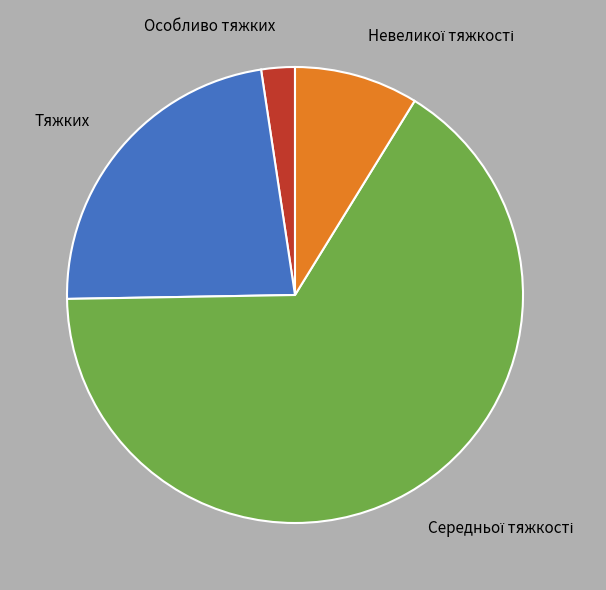

Which slice is the smallest?

Особливо тяжких